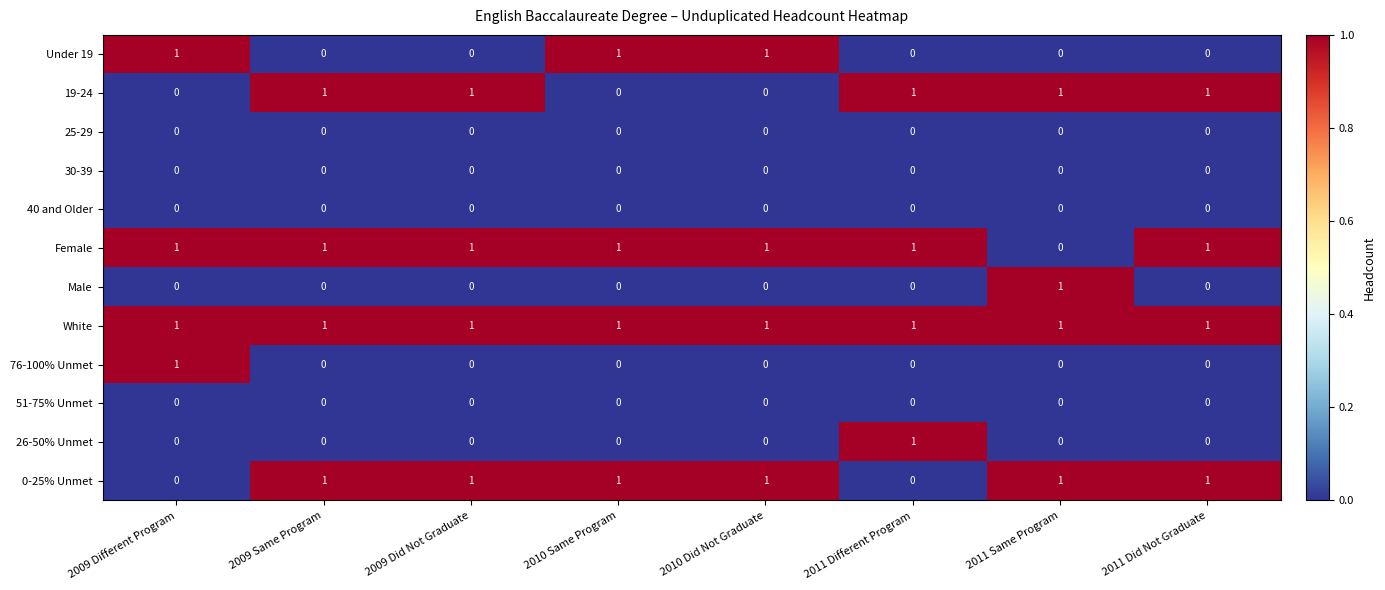

The value of Under 19 at 2011 Different Program is 1. True or false?

False